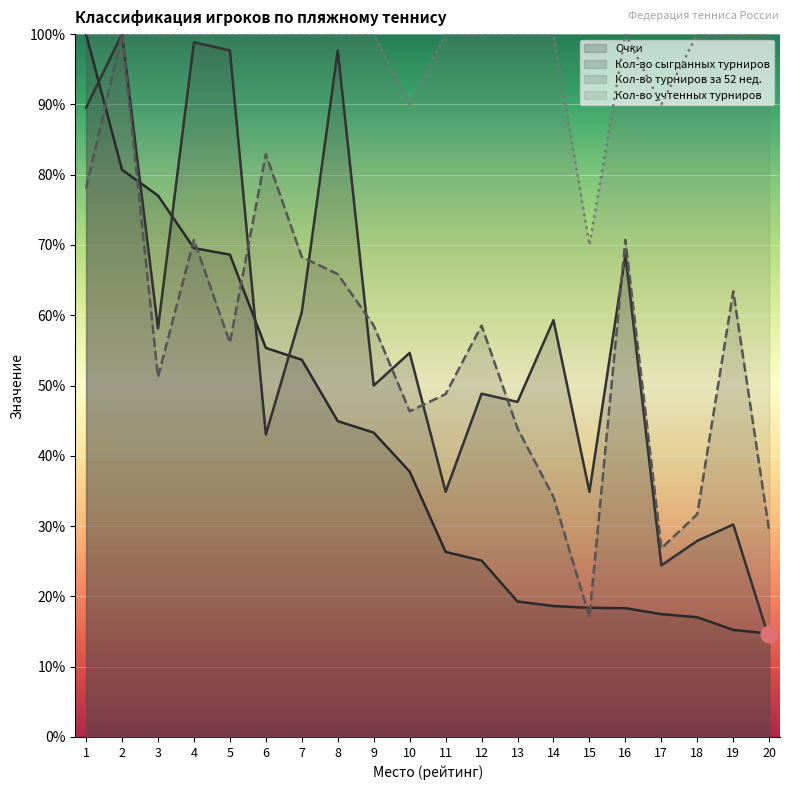

Is the value of Кол-во сыгранных турниров at 16 greater than the value of Очки at 11?

Yes